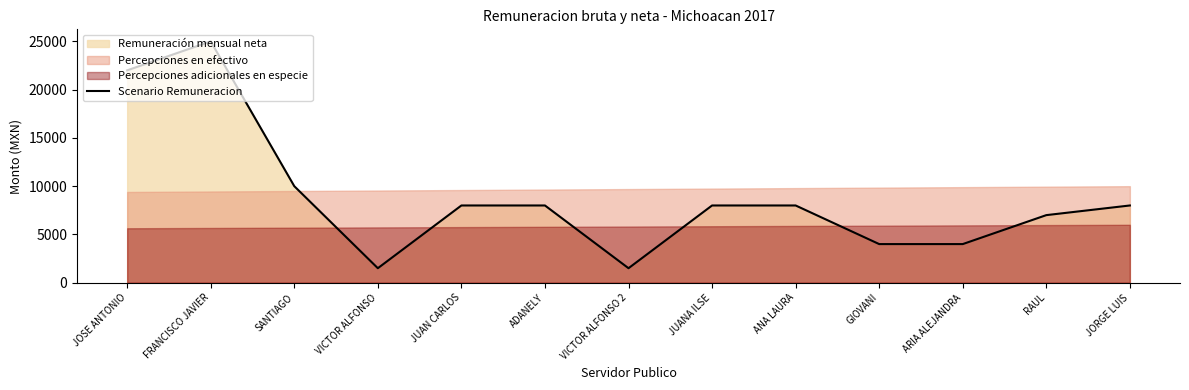

What is the difference between the values at VICTOR ALFONSO 2 and JOSE ANTONIO?

20500